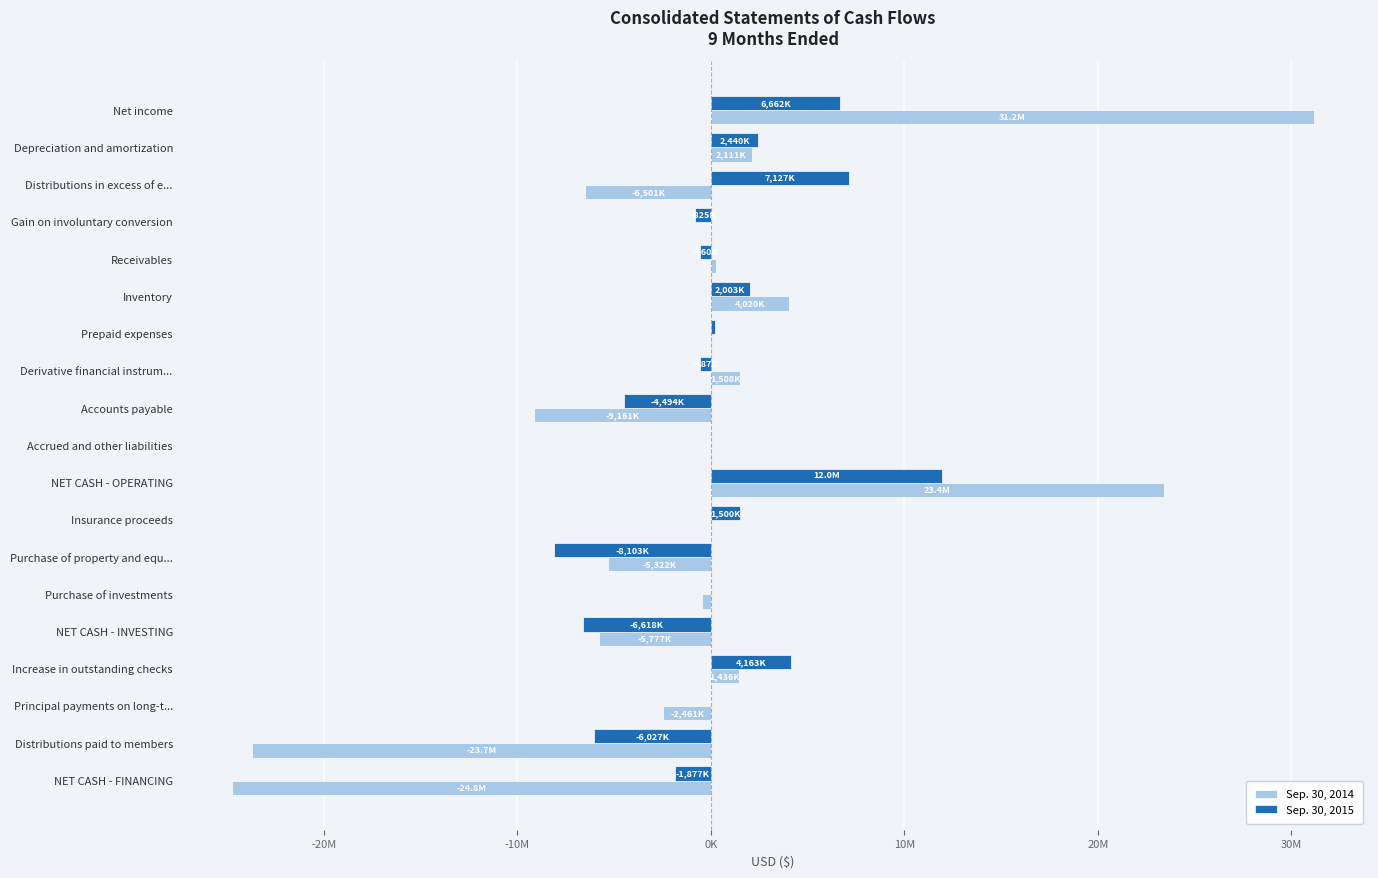

At which label does Sep. 30, 2015 reach its peak?

NET CASH - OPERATING